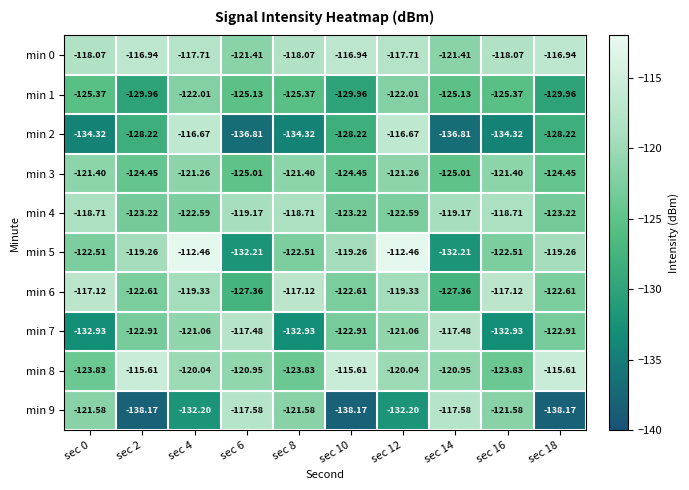

Is the value of min 7 at sec 8 greater than the value of min 5 at sec 8?

No